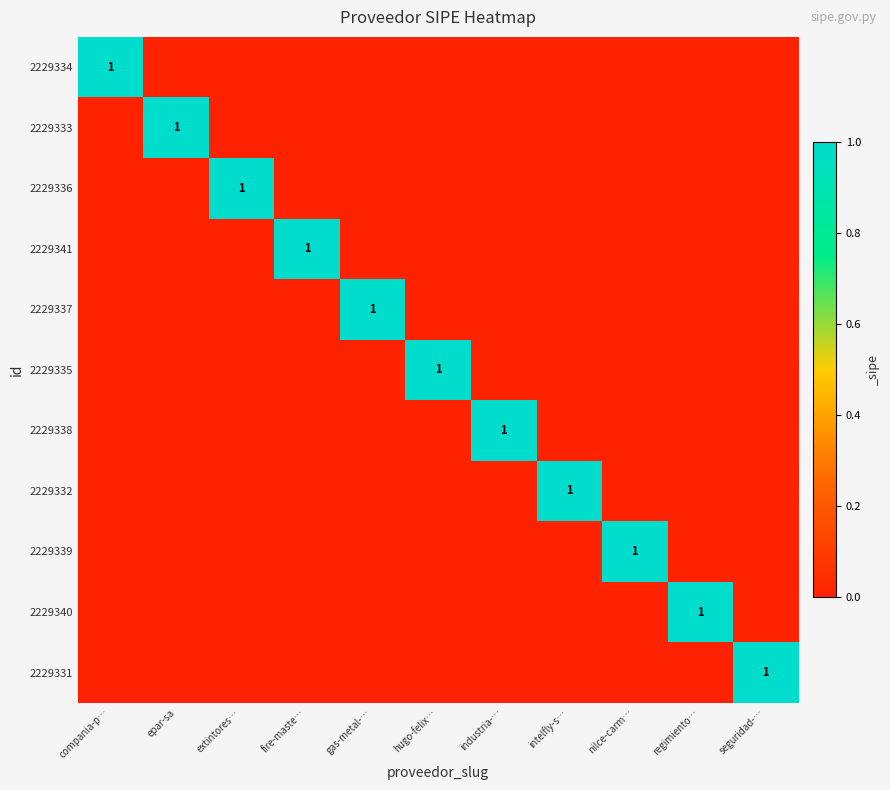

At which label is 2229339 closest to 0?

compania-p…